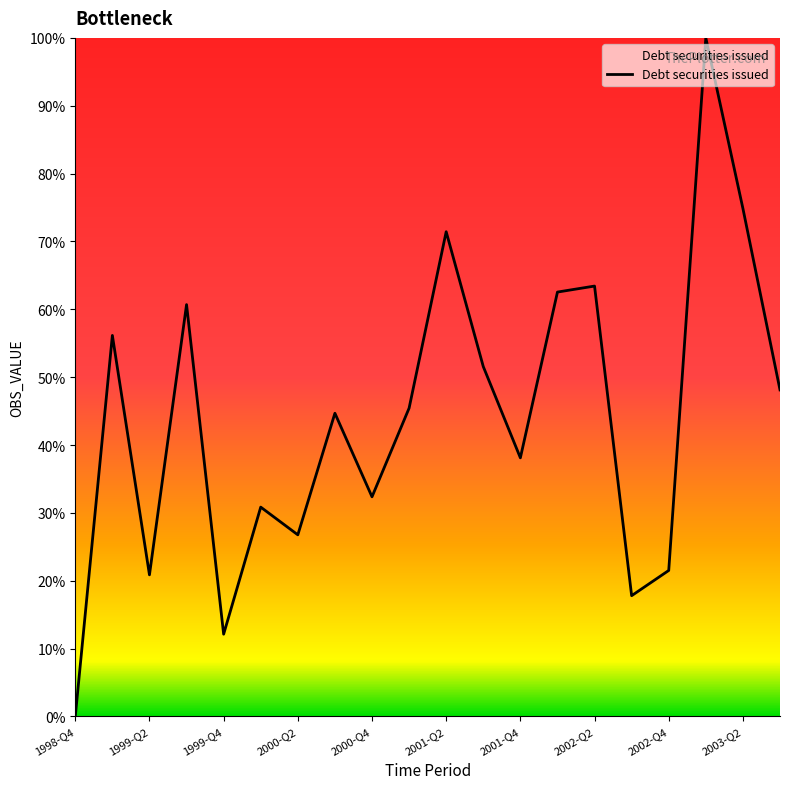

How many values are above zero?

19